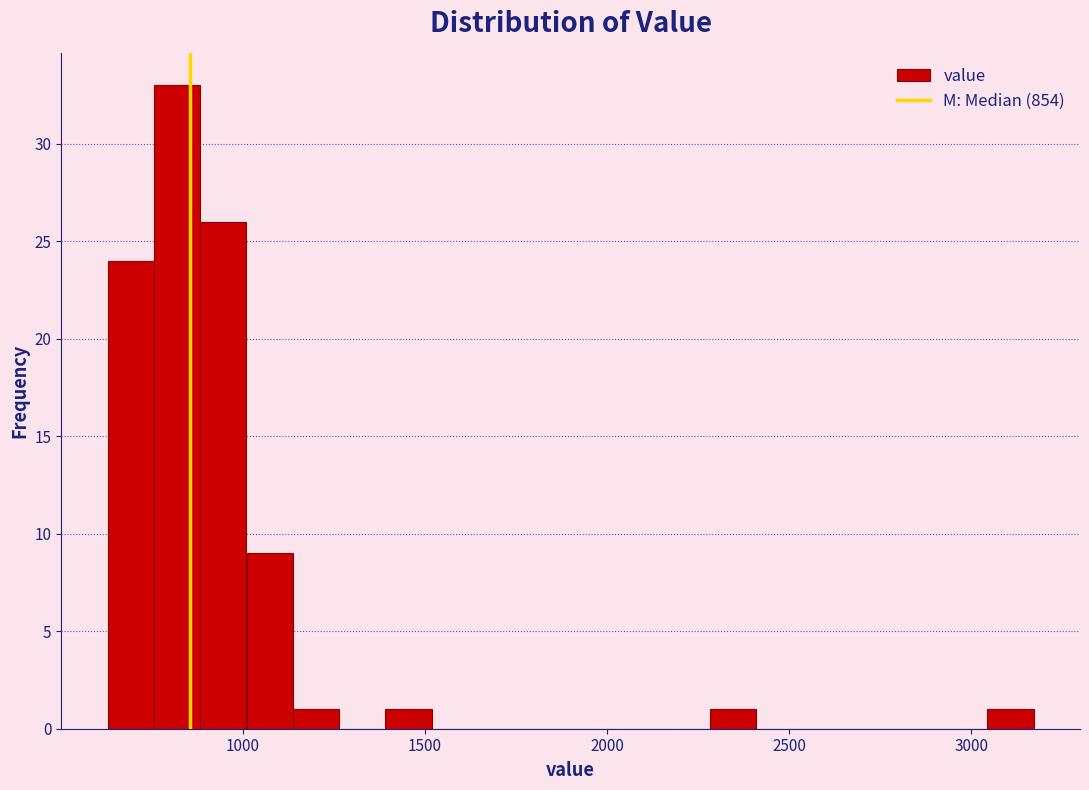

Read against the x-axis, roughly where is the centre of the tallest bar?

800